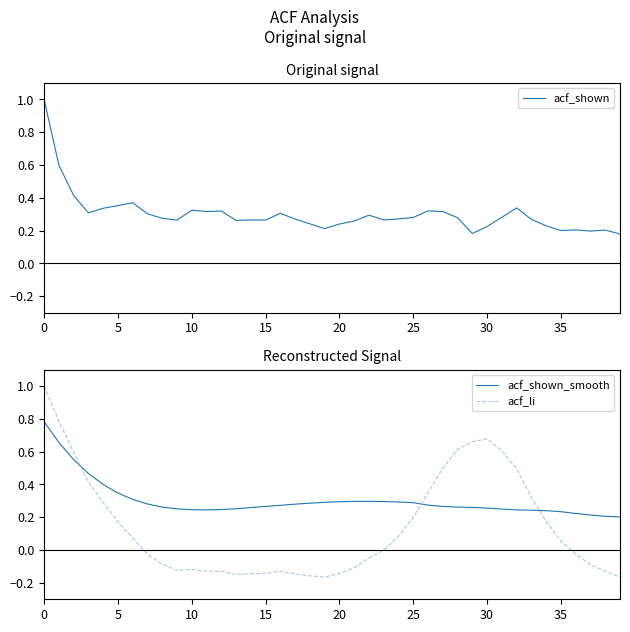

True or false: acf_shown_smooth and acf_li cross at least once.

True